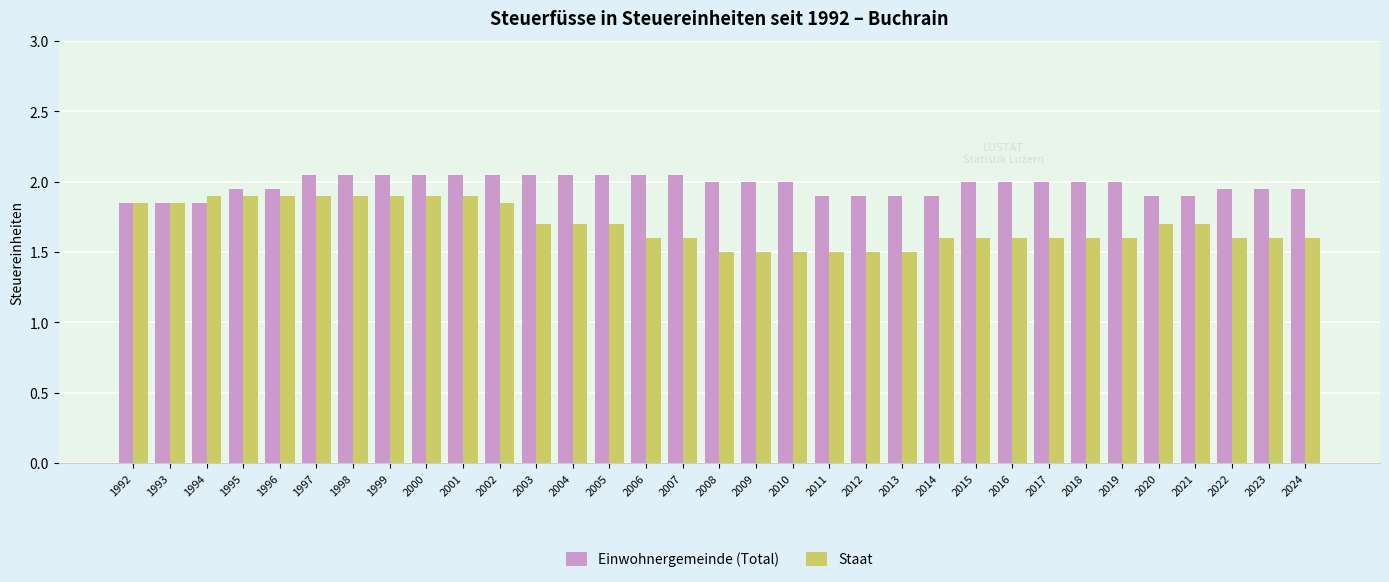

What are all the series names shown in the legend?

Einwohnergemeinde (Total), Staat